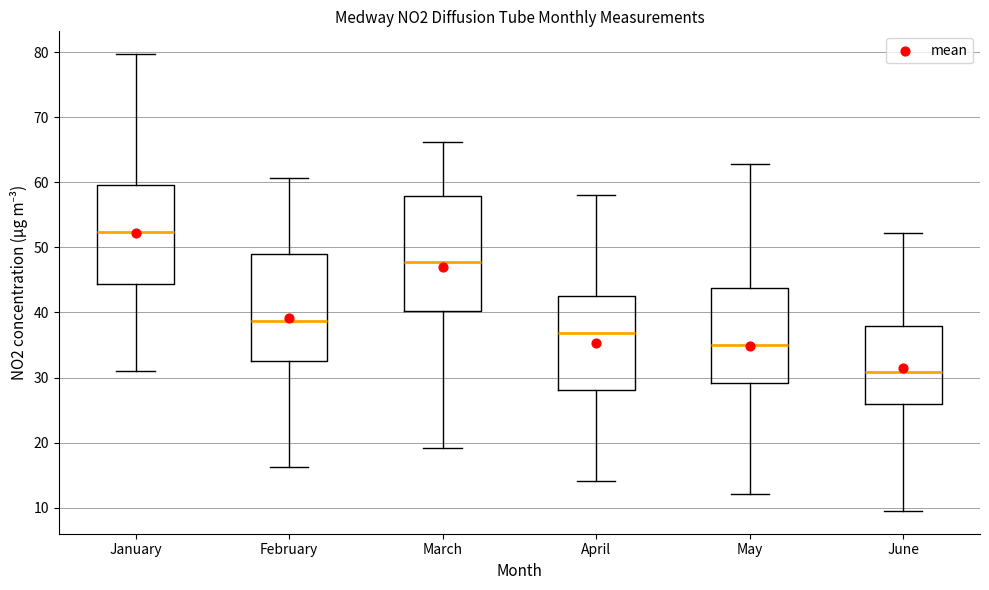

Where is the lower edge of the box for April on the y-axis? The values are not printed on the chart, so give them approximately, as read against the axis.

28